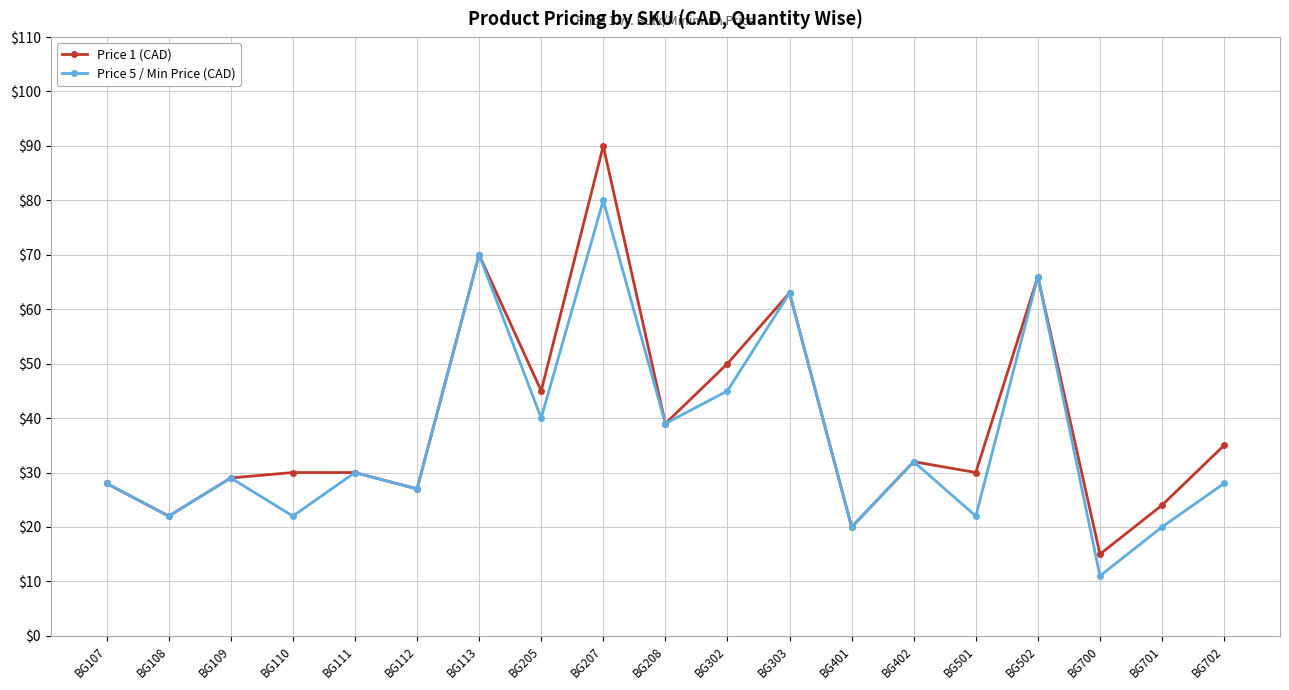

What is the sum of the Price 5 / Min Price (CAD) values at BG702 and BG112?

55.0